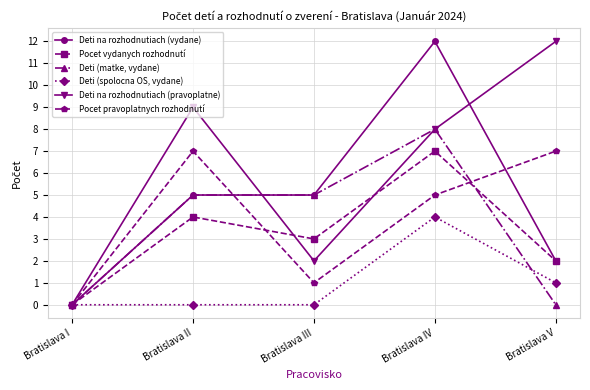

Reading right to left, transcribe all the data shown in this chart.

Deti na rozhodnutiach (vydane): Bratislava V=2	Bratislava IV=12	Bratislava III=5	Bratislava II=5	Bratislava I=0
Pocet vydanych rozhodnutí: Bratislava V=2	Bratislava IV=7	Bratislava III=3	Bratislava II=4	Bratislava I=0
Deti (matke, vydane): Bratislava V=0	Bratislava IV=8	Bratislava III=5	Bratislava II=5	Bratislava I=0
Deti (spolocna OS, vydane): Bratislava V=1	Bratislava IV=4	Bratislava III=0	Bratislava II=0	Bratislava I=0
Deti na rozhodnutiach (pravoplatne): Bratislava V=12	Bratislava IV=8	Bratislava III=2	Bratislava II=9	Bratislava I=0
Pocet pravoplatnych rozhodnutí: Bratislava V=7	Bratislava IV=5	Bratislava III=1	Bratislava II=7	Bratislava I=0